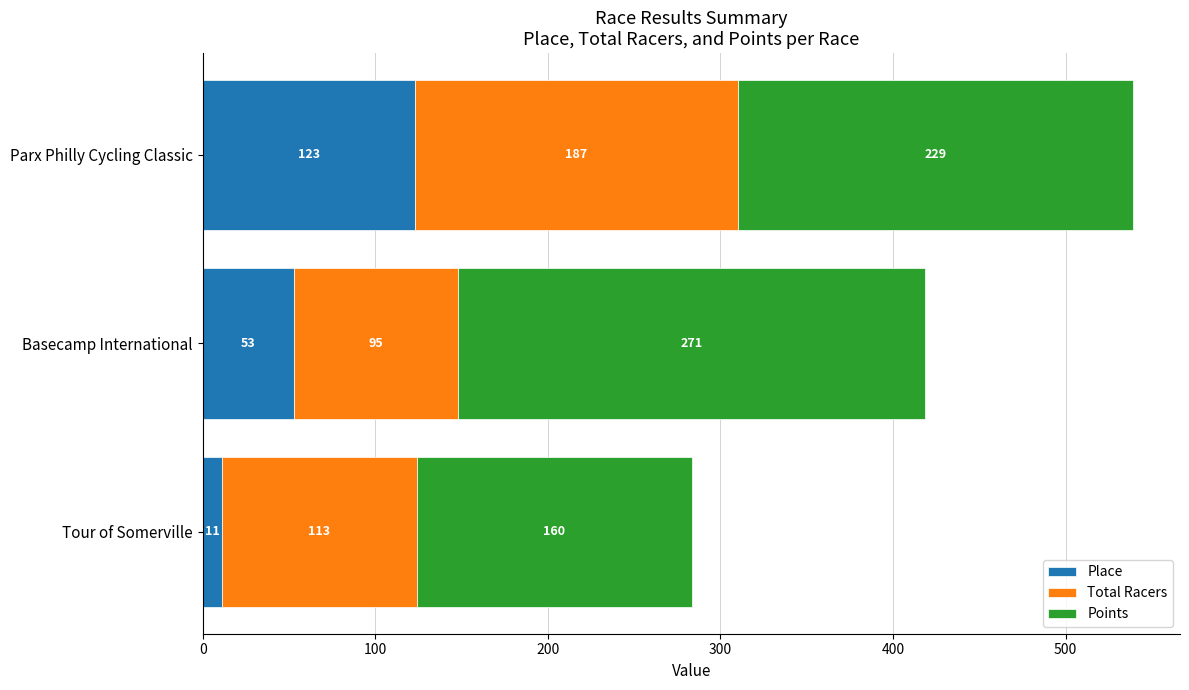

At which category is the sum across all series the highest?

Parx Philly Cycling Classic